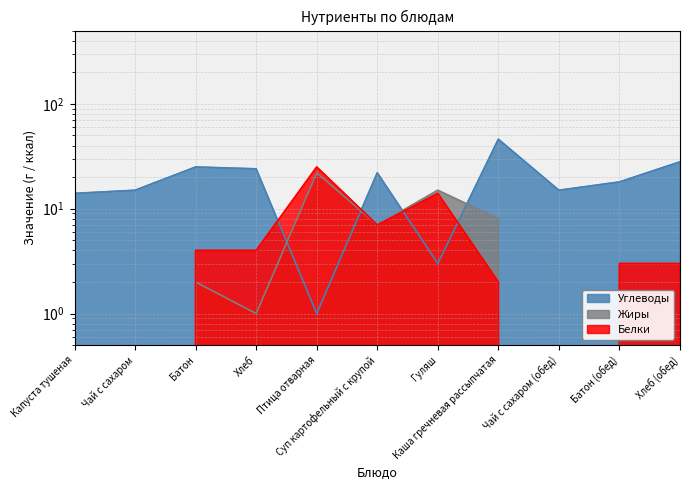

At which label is Белки closest to 12?

Гуляш